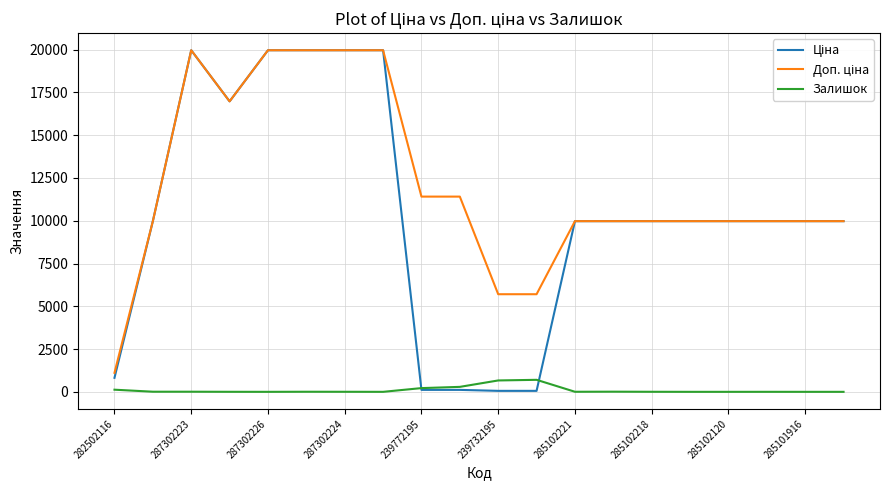

What is the highest value of the Залишок series?

702.0